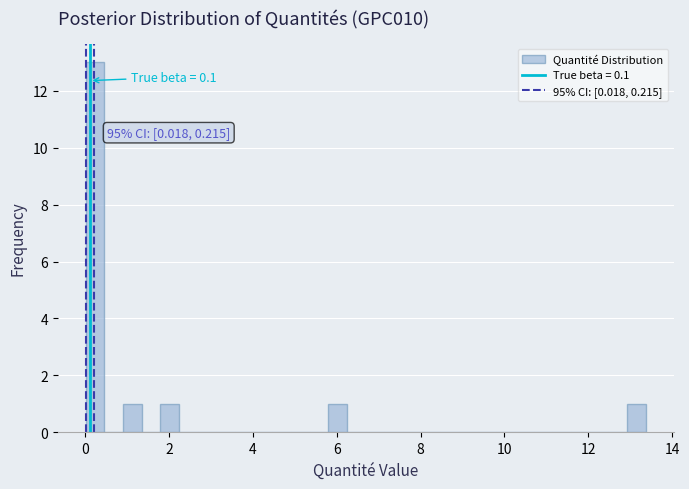

Around what value on the x-axis is the tallest bar? Give the approximate position of its centre, as read against the axis.

0.2